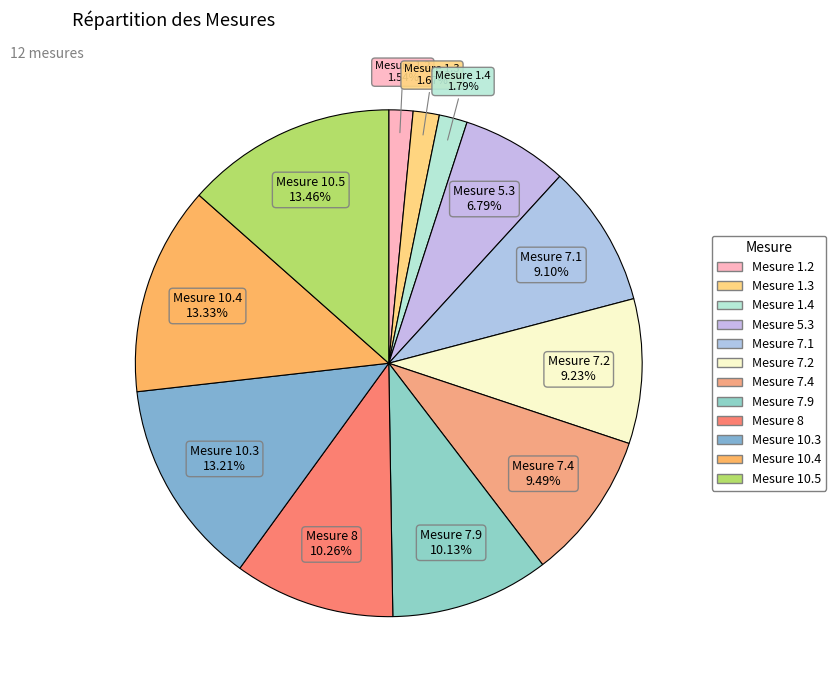

Rank the categories by value from lowest to highest.

1.2, 1.3, 1.4, 5.3, 7.1, 7.2, 7.4, 7.9, 8, 10.3, 10.4, 10.5